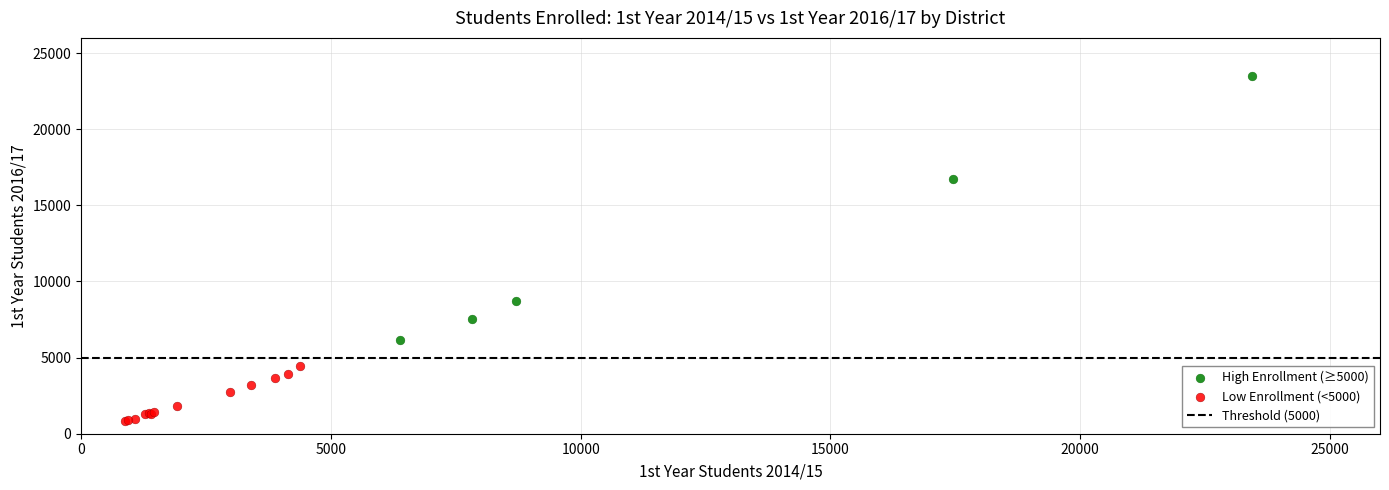

Which series contains the lowest Y value?

Low Enrollment (<5000)